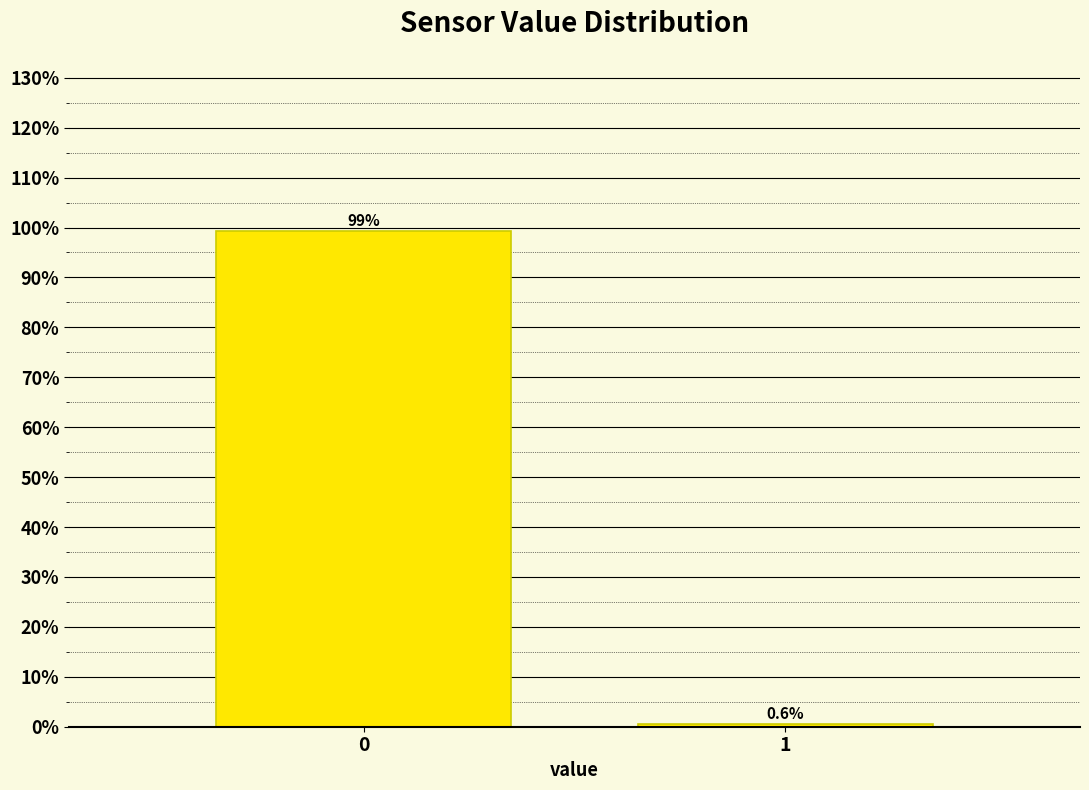

Reading left to right, what are all the values shown in this chart?

99.4	0.6